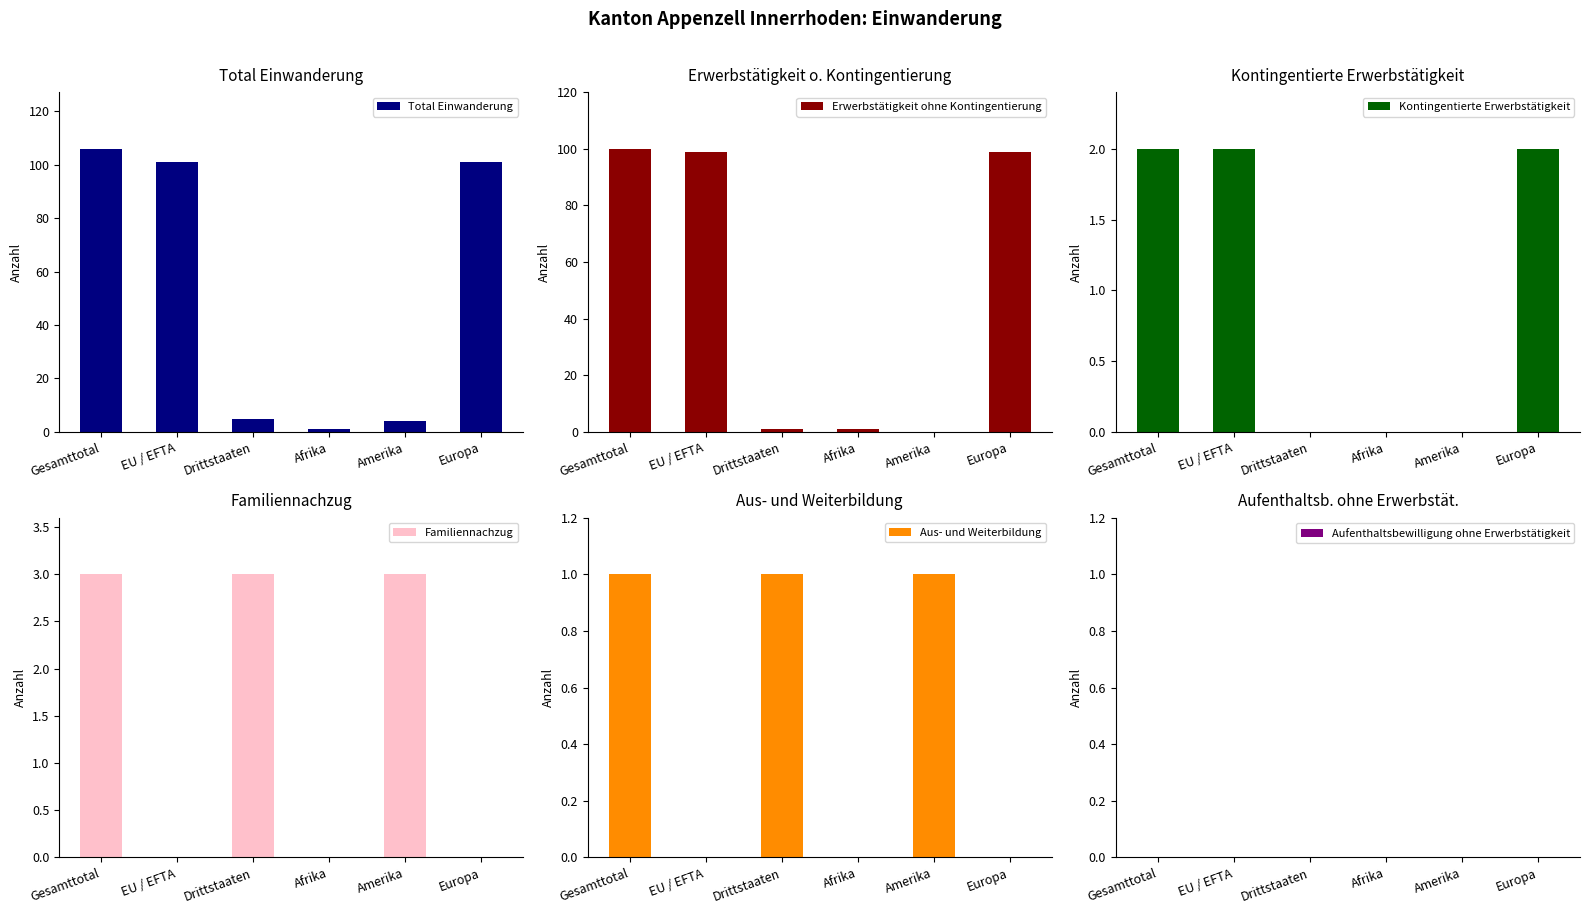

True or false: Kontingentierte Erwerbstätigkeit has a value of 1 at Europa.

False